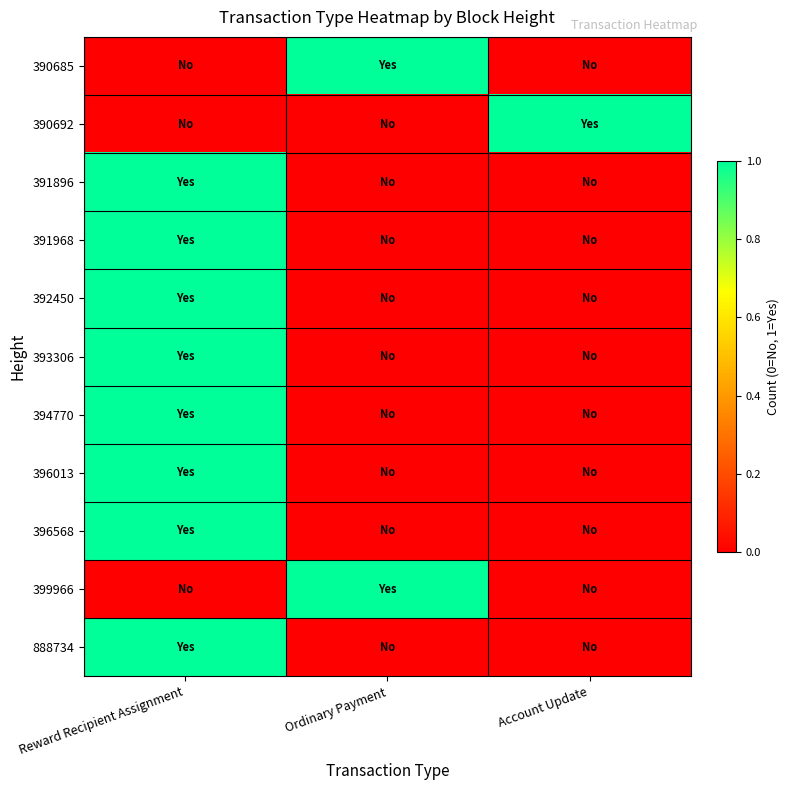

Reading left to right, extract all data points from this chart.

390685: Reward Recipient Assignment=0	Ordinary Payment=1	Account Update=0
390692: Reward Recipient Assignment=0	Ordinary Payment=0	Account Update=1
391896: Reward Recipient Assignment=1	Ordinary Payment=0	Account Update=0
391968: Reward Recipient Assignment=1	Ordinary Payment=0	Account Update=0
392450: Reward Recipient Assignment=1	Ordinary Payment=0	Account Update=0
393306: Reward Recipient Assignment=1	Ordinary Payment=0	Account Update=0
394770: Reward Recipient Assignment=1	Ordinary Payment=0	Account Update=0
396013: Reward Recipient Assignment=1	Ordinary Payment=0	Account Update=0
396568: Reward Recipient Assignment=1	Ordinary Payment=0	Account Update=0
399966: Reward Recipient Assignment=0	Ordinary Payment=1	Account Update=0
888734: Reward Recipient Assignment=1	Ordinary Payment=0	Account Update=0